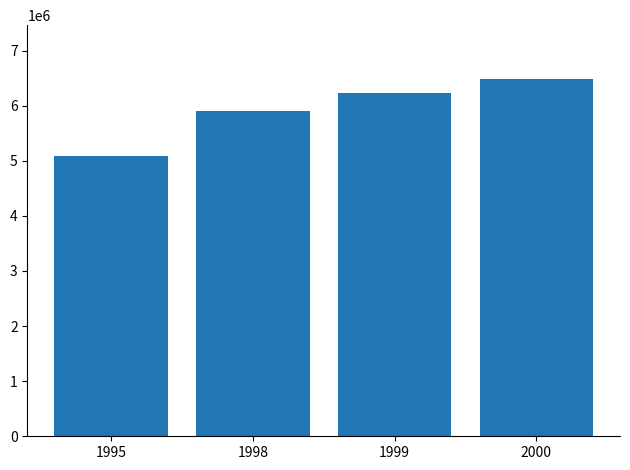

What is the value of the 2nd bar from the left?

5907670.0